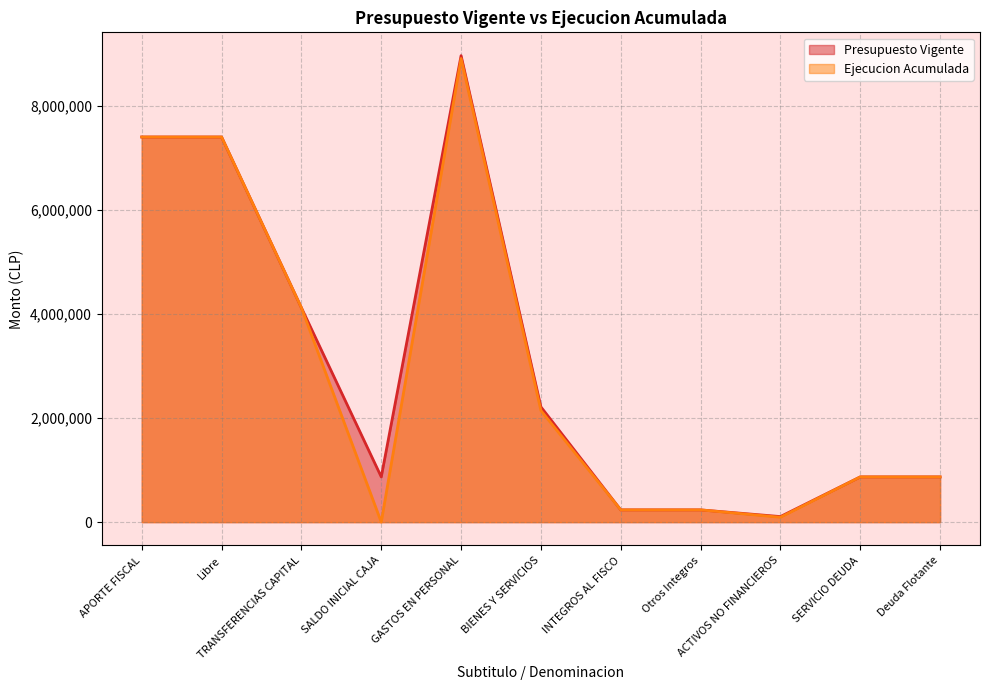

What is the difference between the second highest and minimum values in the Ejecucion Acumulada series?

7396821